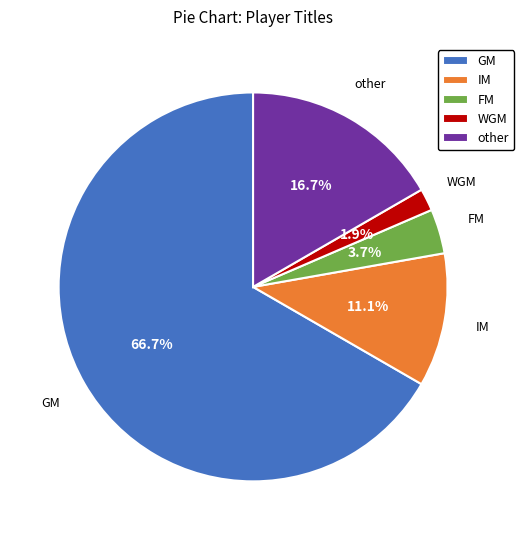

The other slice represents 17% of the pie. True or false?

True